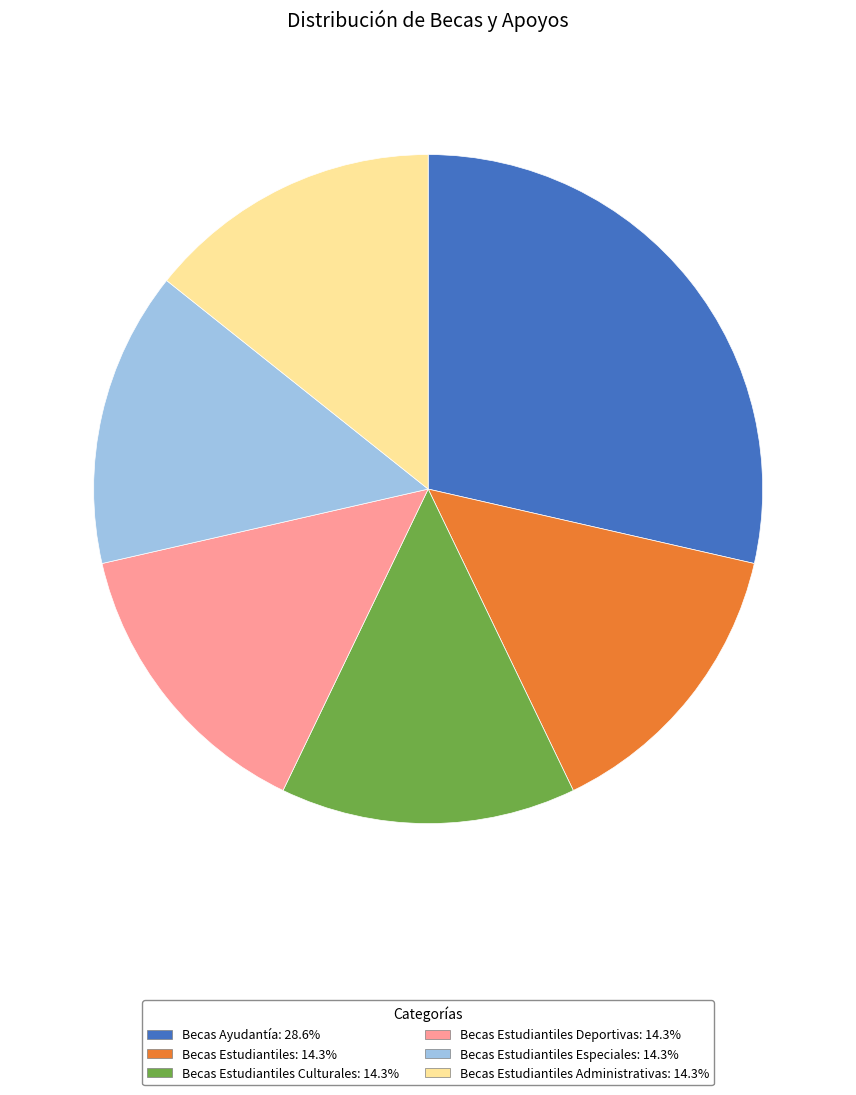

How many slices are in this pie chart?

6